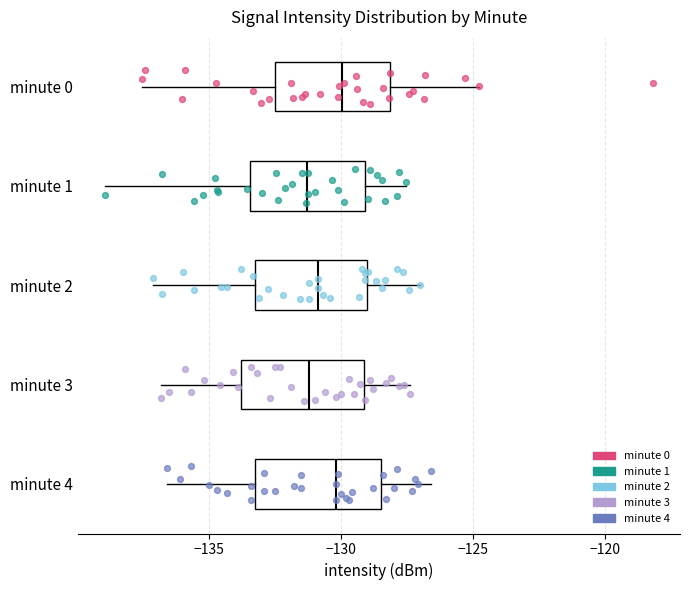

Reading bottom to top, transcribe this box plot: for each box, give where its median line is, the range the box spans, and where its two whiskers end, as read against the x-axis. The values are not printed on the chart, so give them approximately, as read against the axis.

minute 4: median -130.0, box -133.5 to -128.5, whiskers -136.5 to -126.5
minute 3: median -131.0, box -134.0 to -129.0, whiskers -137.0 to -127.5
minute 2: median -131.0, box -133.5 to -129.0, whiskers -137.0 to -127.0
minute 1: median -131.5, box -133.5 to -129.0, whiskers -139.0 to -127.5
minute 0: median -130.0, box -132.5 to -128.0, whiskers -137.5 to -125.0